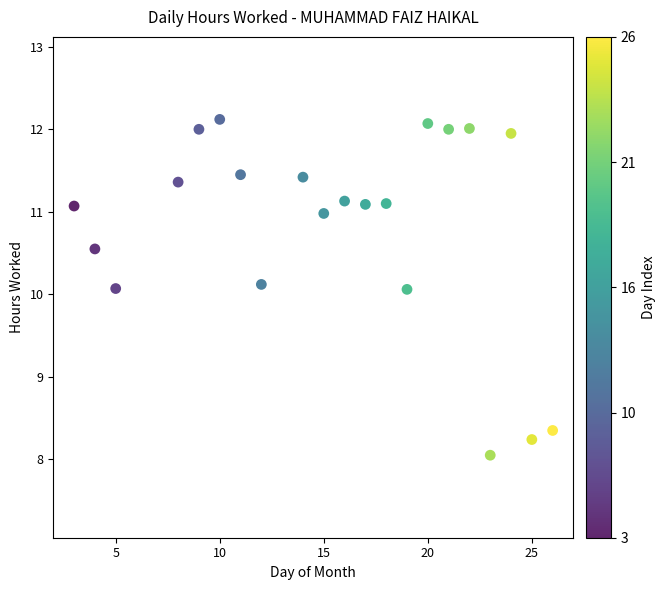

What is the range of X values (max minus min)?

23.0